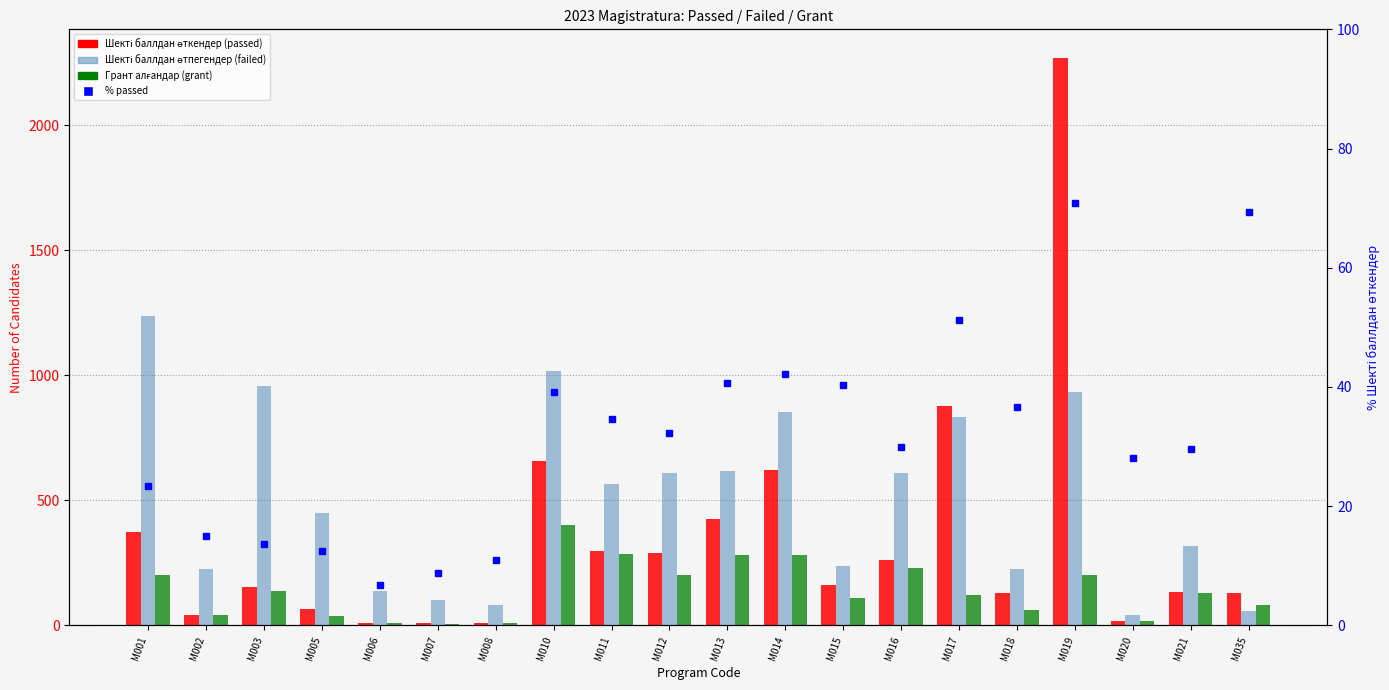

What are all the series names shown in the legend?

Шекті баллдан өткендер (passed), Шекті баллдан өтпегендер (failed), Грант алғандар (grant), % passed (percentile)